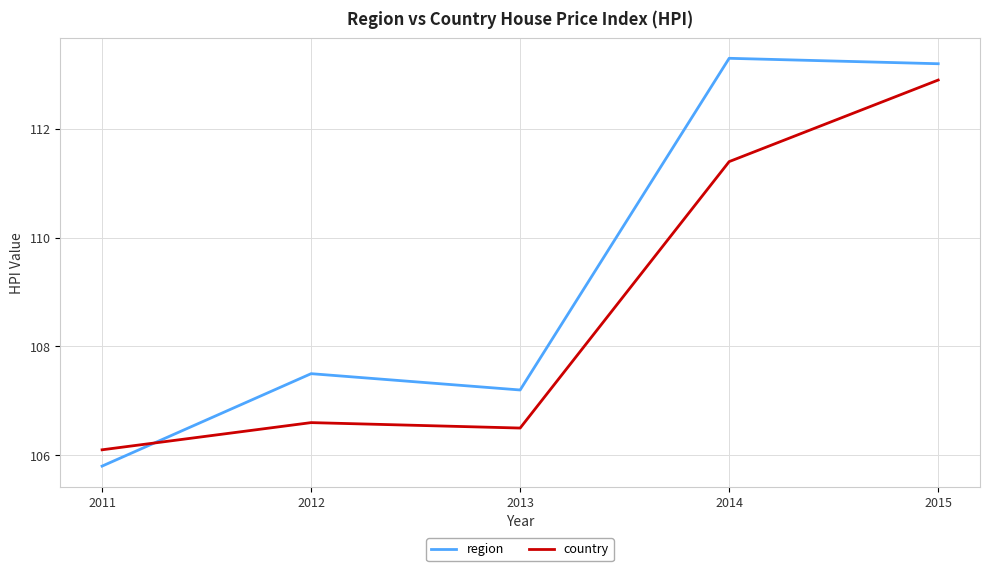

Where do region and country first cross each other?

2011 and 2012